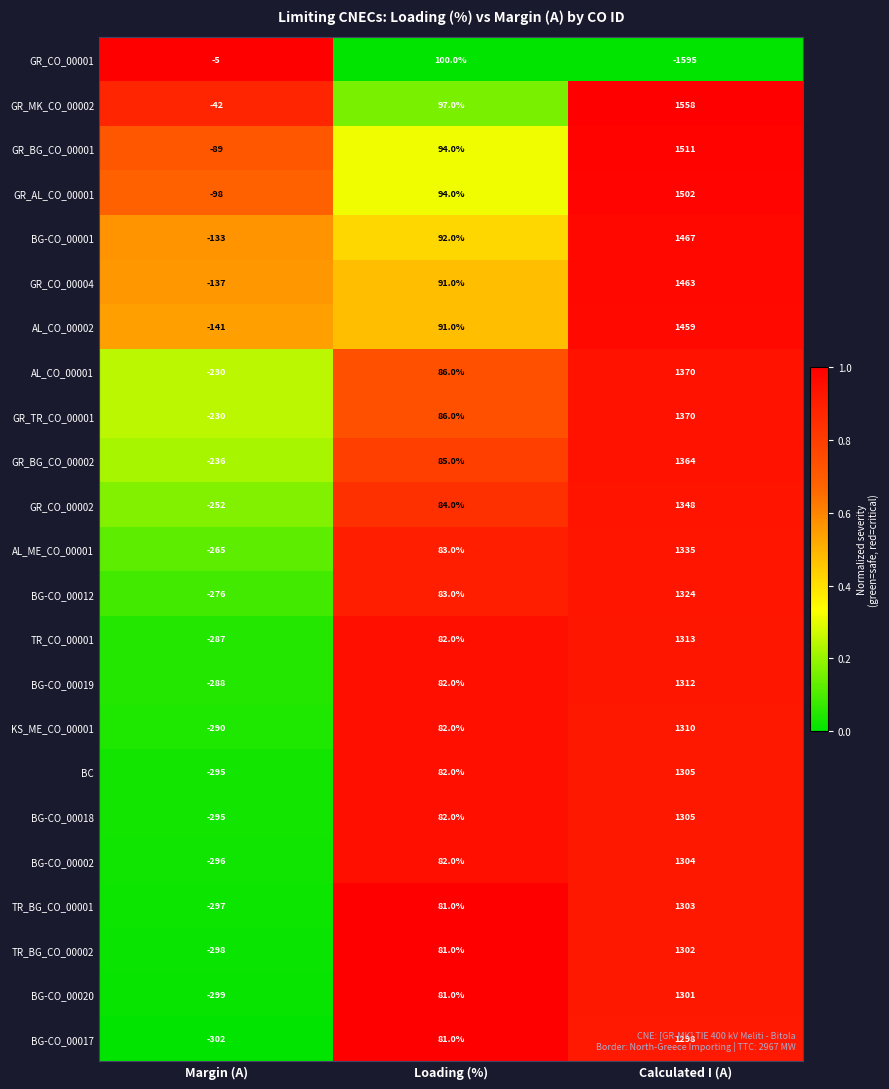

Which series has the widest spread of values?

GR_CO_00001